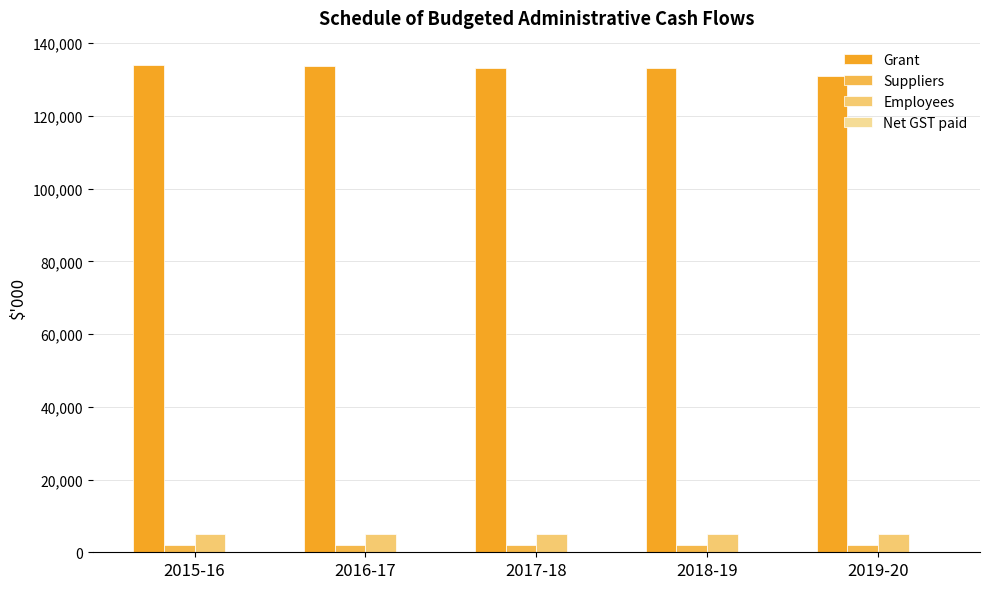

Is the value of Suppliers at 2018-19 greater than the value of Employees at 2016-17?

No